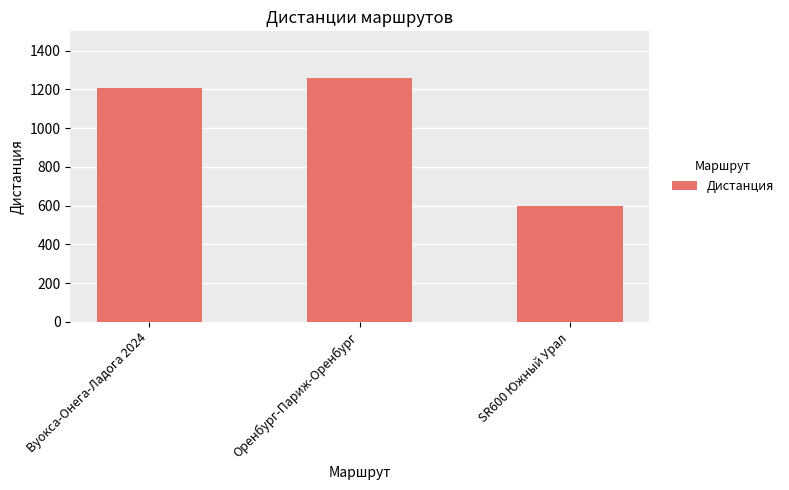

What position from the right is Вуокса-Онега-Ладога 2024?

3